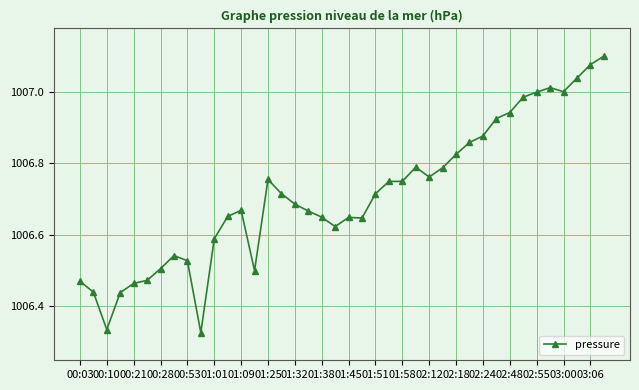

Count the number of data series in this chart.

1